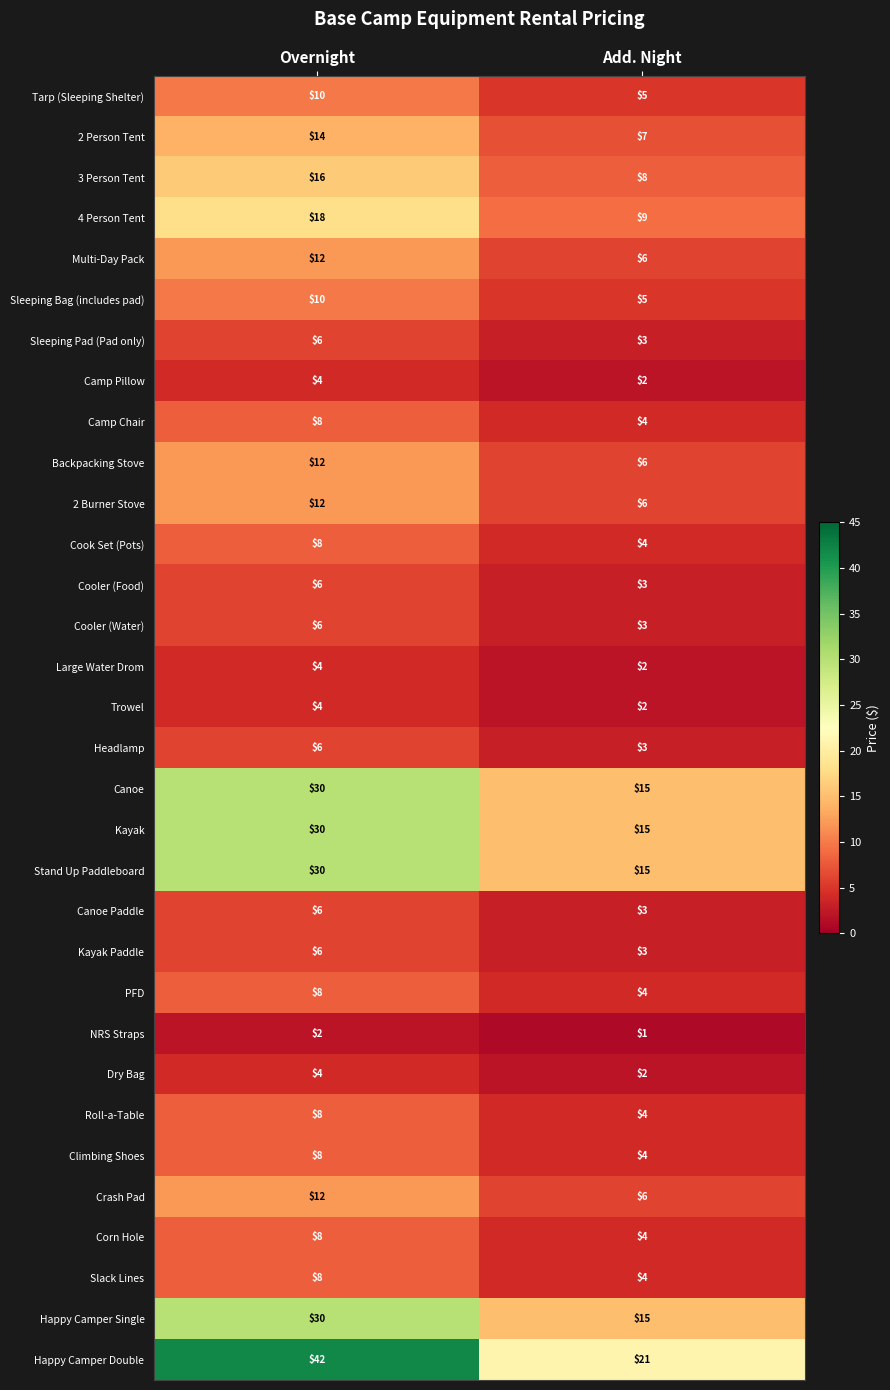

What is the total value across all series at Add. Night?

194